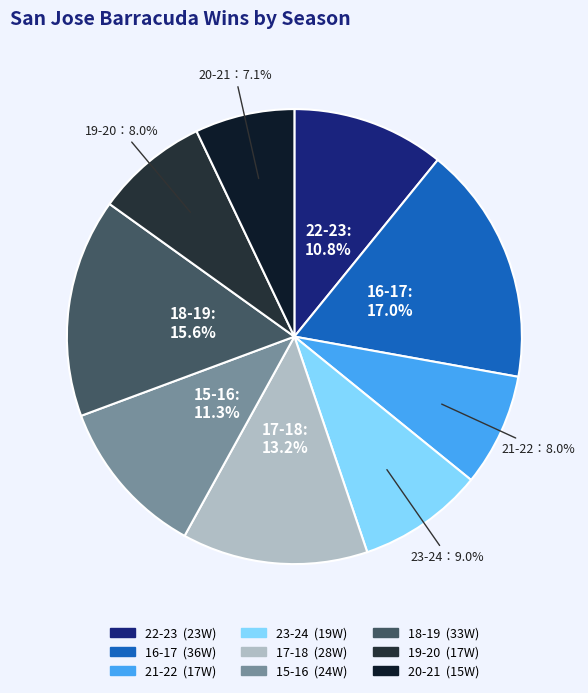

Is the sum of 17-18 and 21-22 greater than half?

No